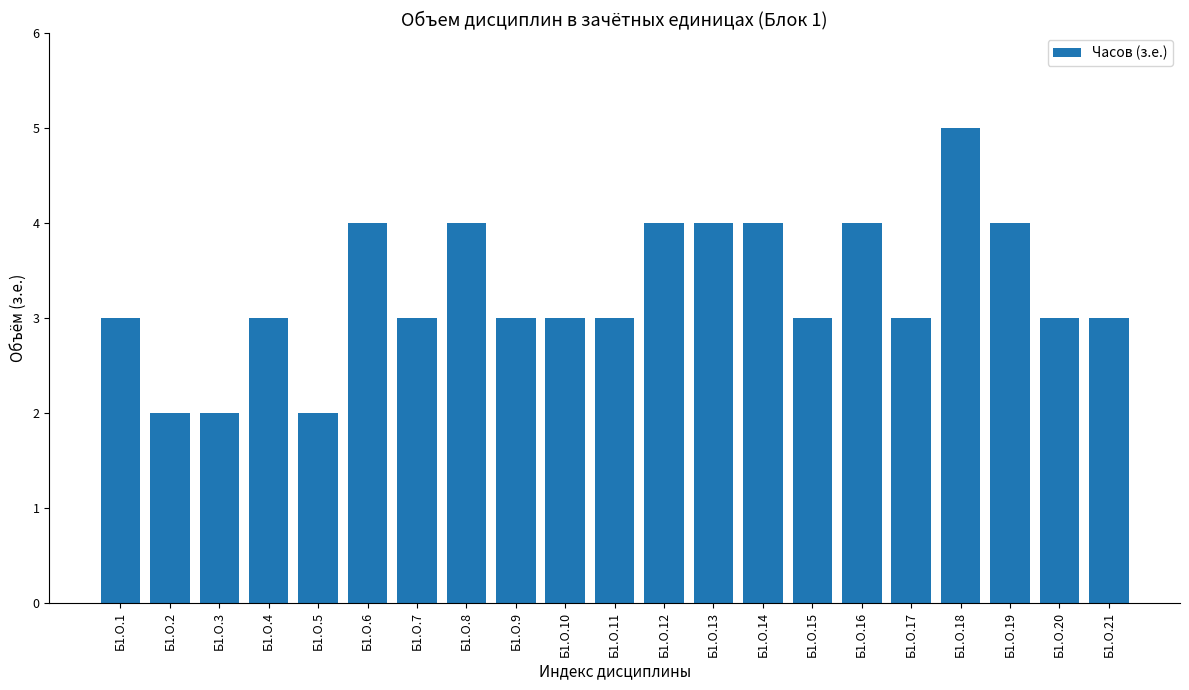

What is the sum of all values?

69